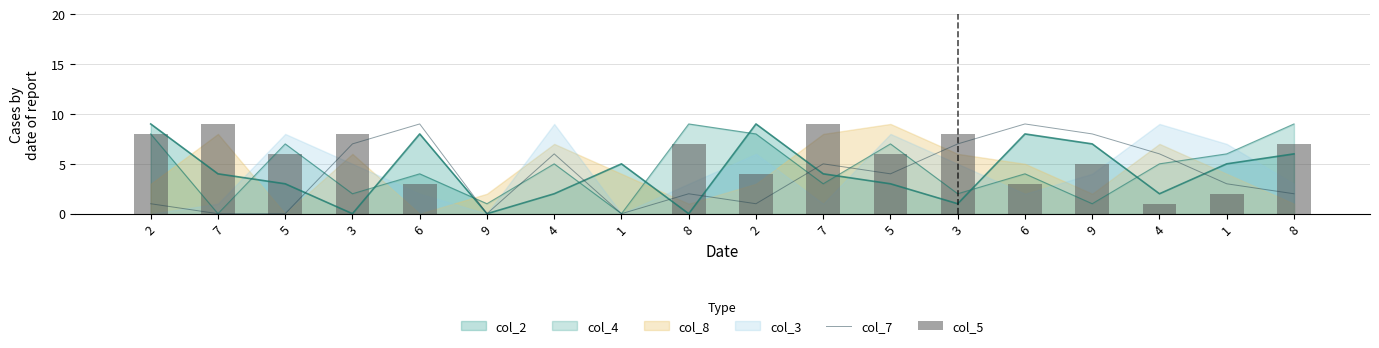

Which series has the largest total across all categories?

col_5